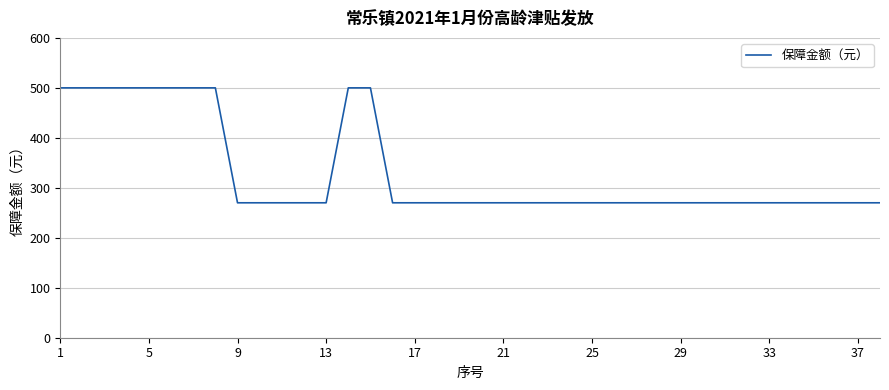

Count the number of values greater than 270.

10